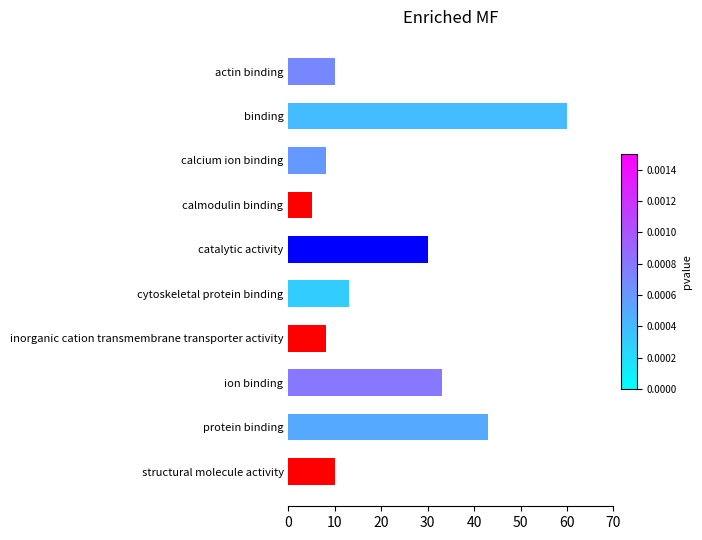

True or false: the data shows 25 at protein binding.

False